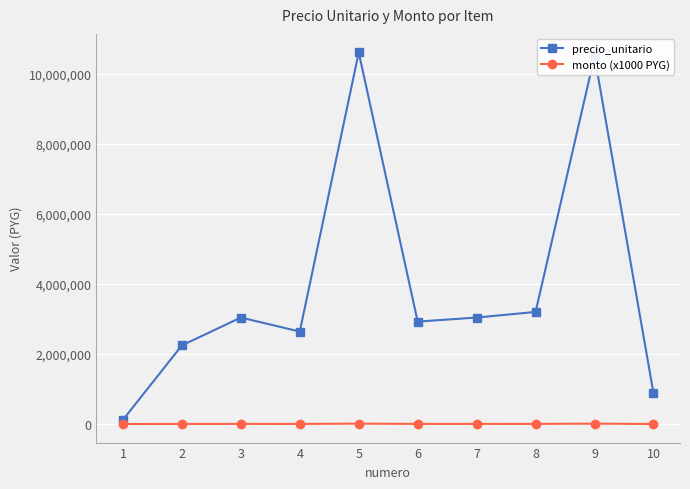

List the series in order of their peak value, lowest first.

monto (x1000 PYG), precio_unitario